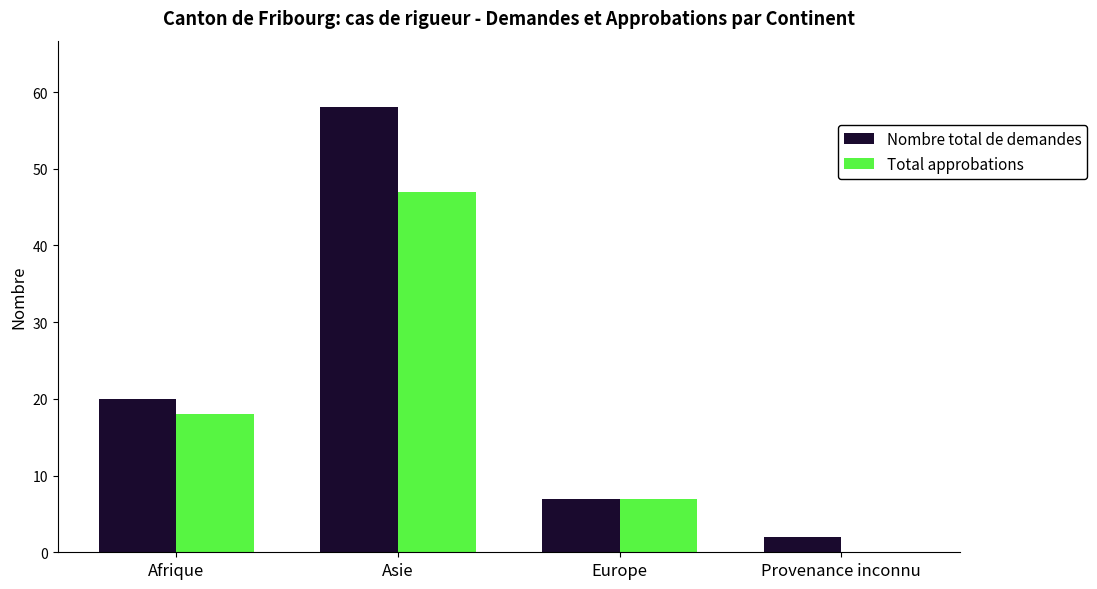

The Nombre total de demandes series shows 58 at Asie. True or false?

True